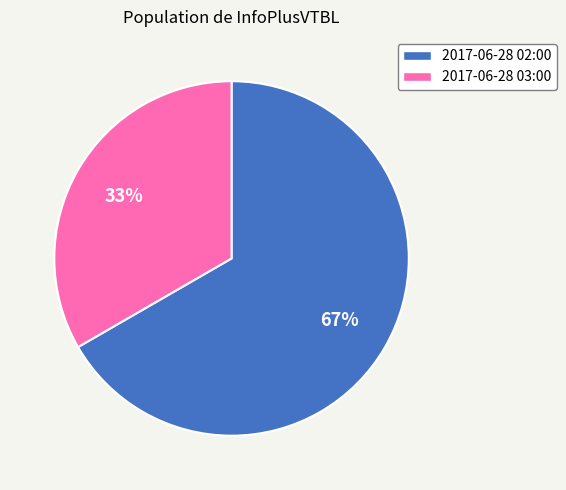

Which has a higher value, 2017-06-28 02:00 or 2017-06-28 03:00?

2017-06-28 02:00